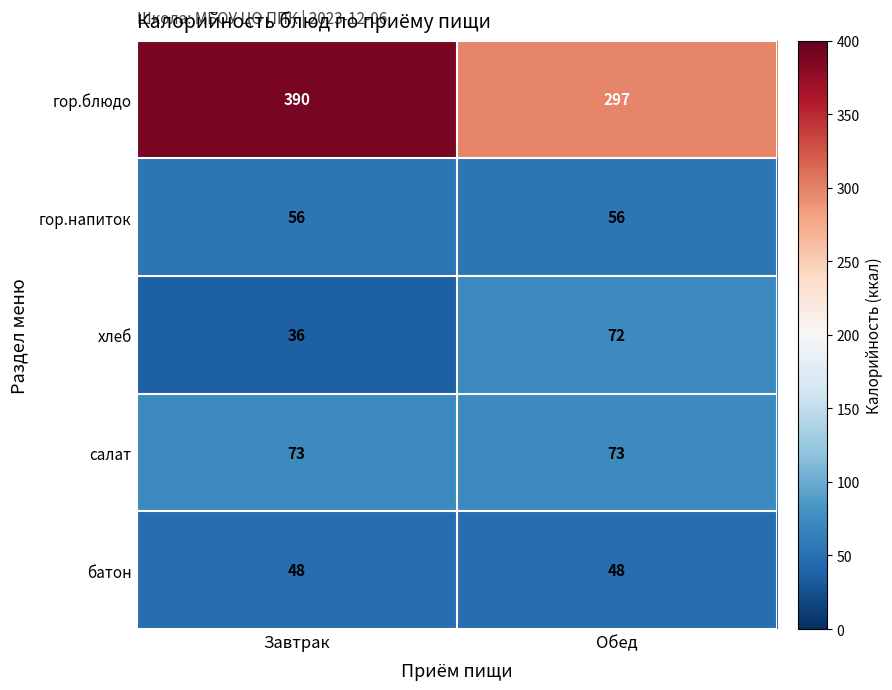

Which category has the highest value in the хлеб series?

Обед